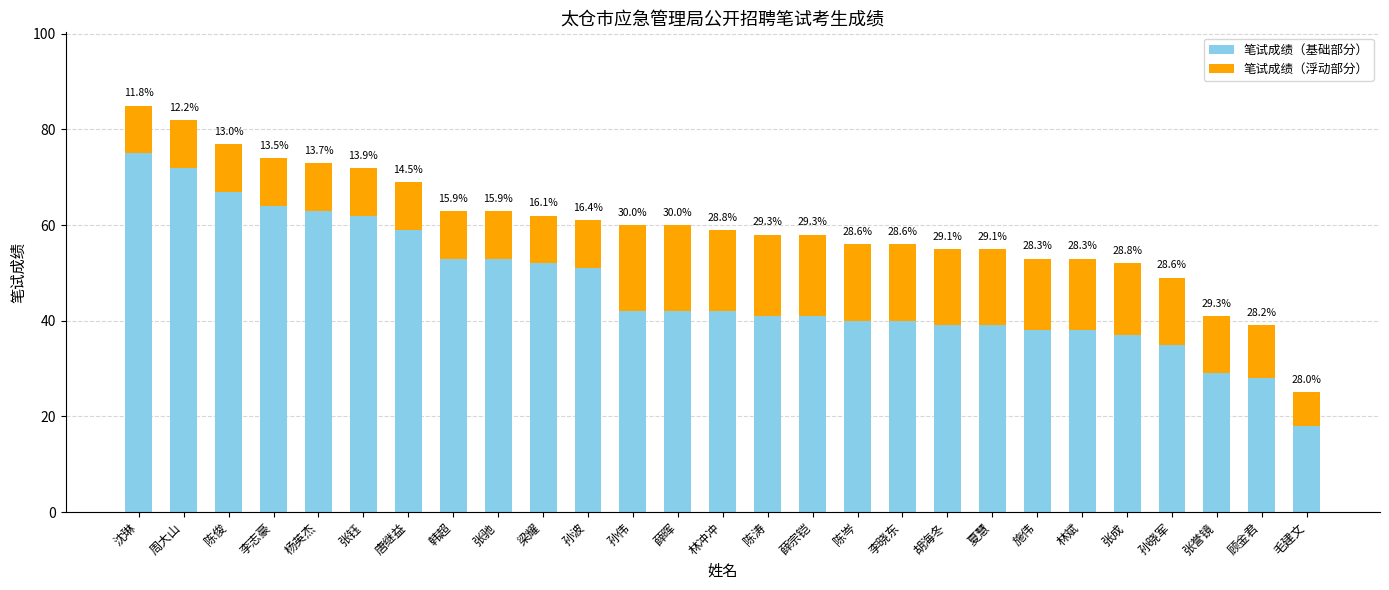

The 笔试成绩（浮动部分） series shows 12 at 张誉镜. True or false?

True